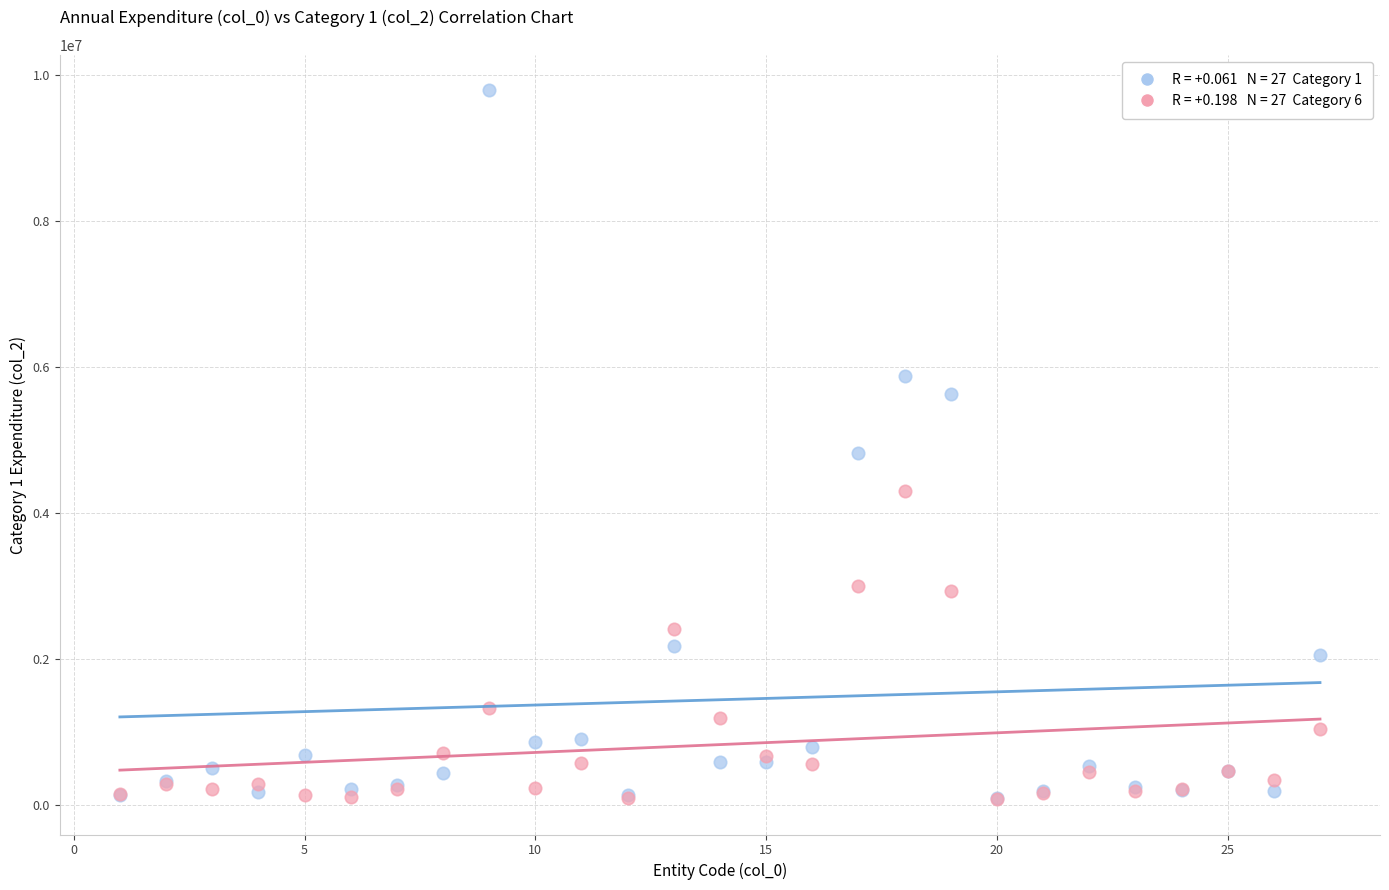

Across all series, what Y value is closest to 4936365?

4827101.6